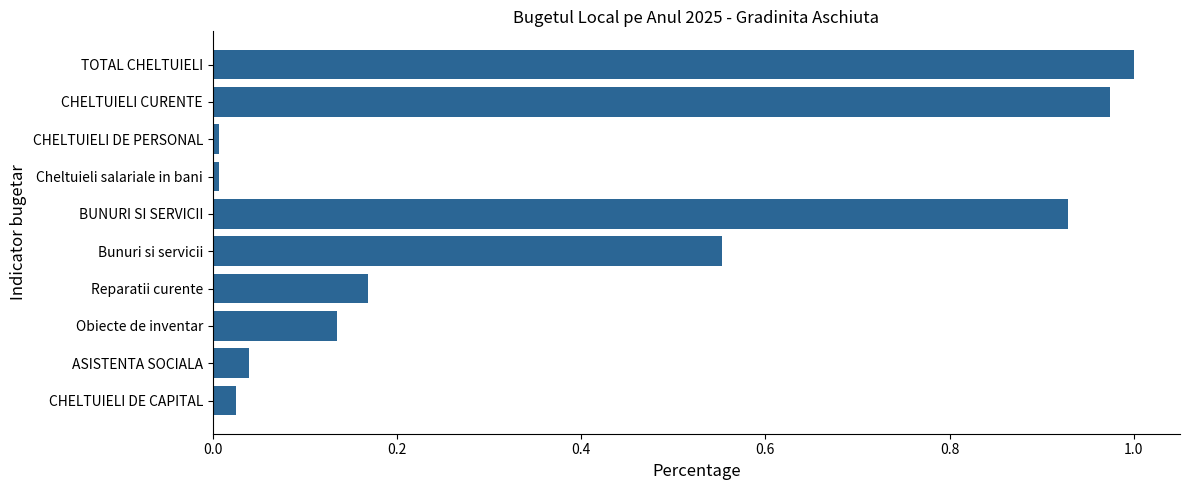

True or false: the data shows 0.1 at Reparatii curente.

False